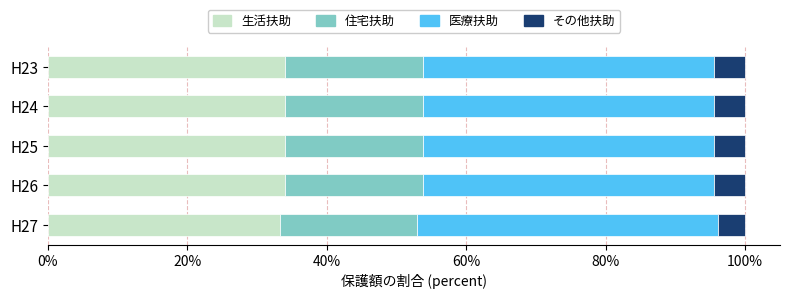

What is the sum of the 生活扶助 values at H24 and H23?

68.0